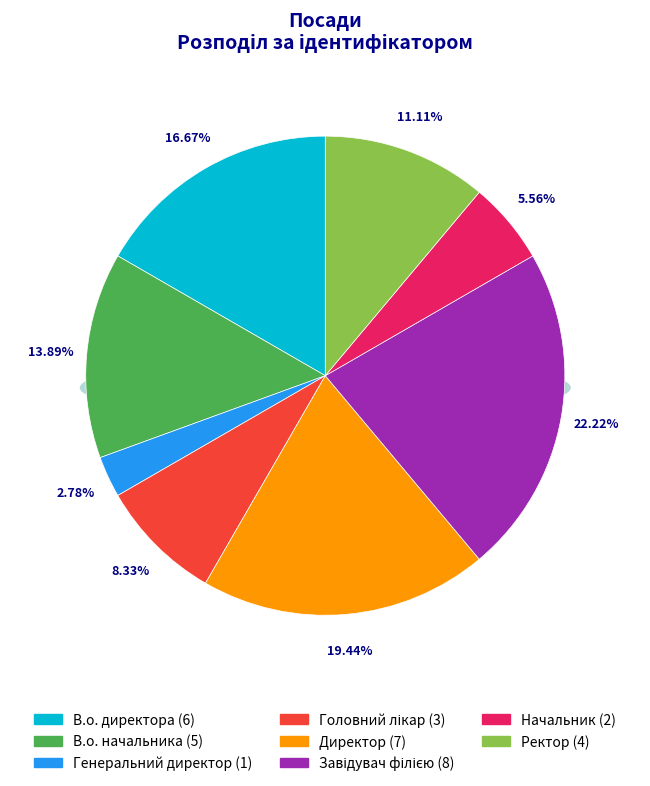

To the nearest percent, what is the combined percentage of Головний лікар and В.о. начальника?

22%